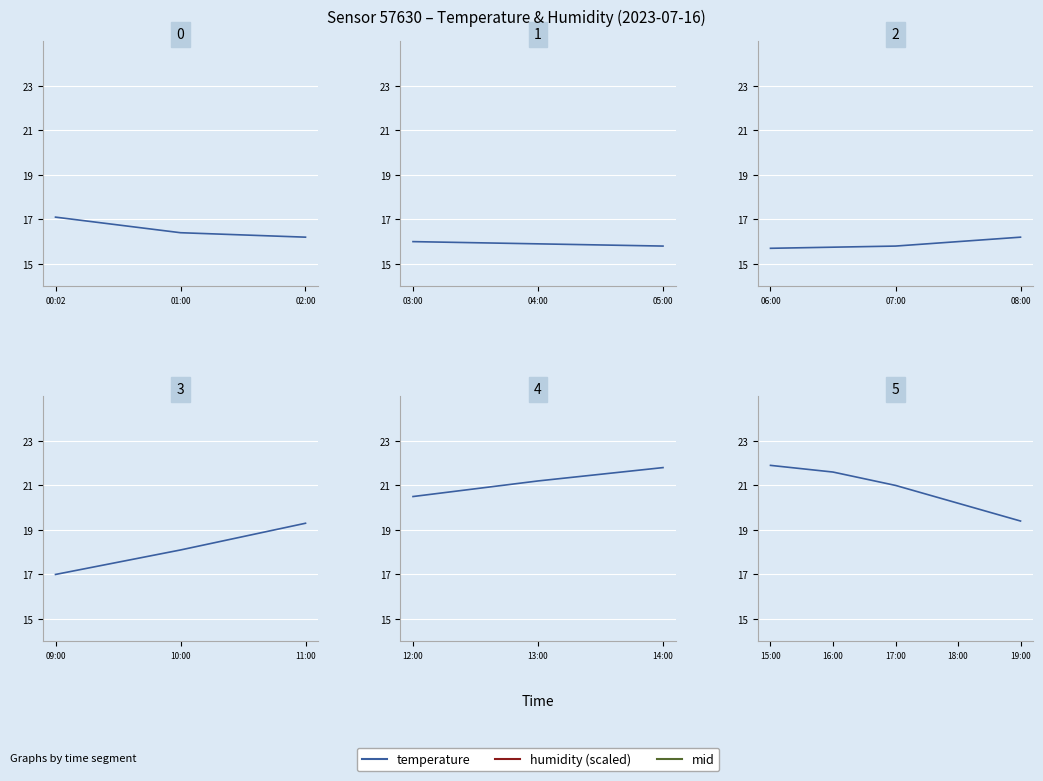

Count the humidity (scaled) values in the range 2 to 3.

5